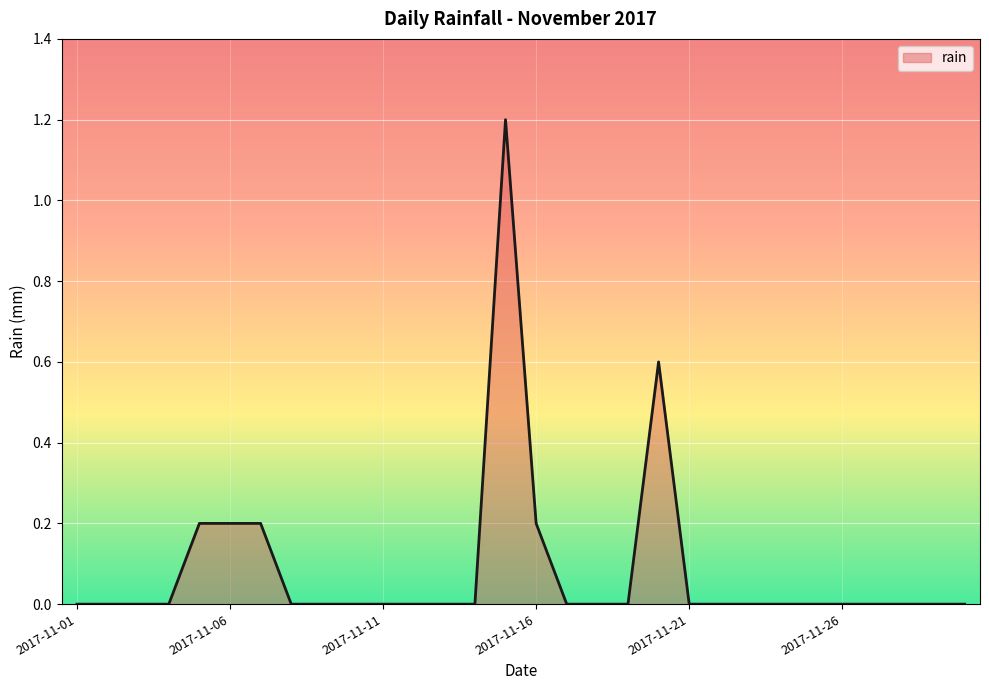

What is the difference between the second highest and second lowest values?

0.6